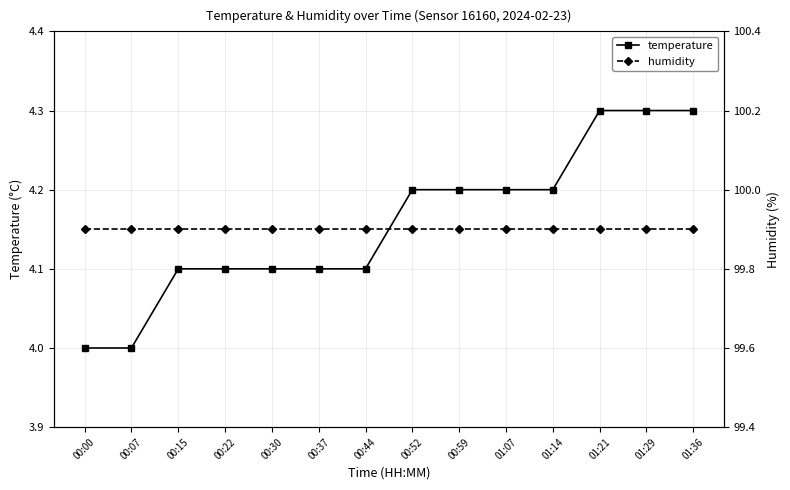

At which label does humidity reach its peak?

00:00